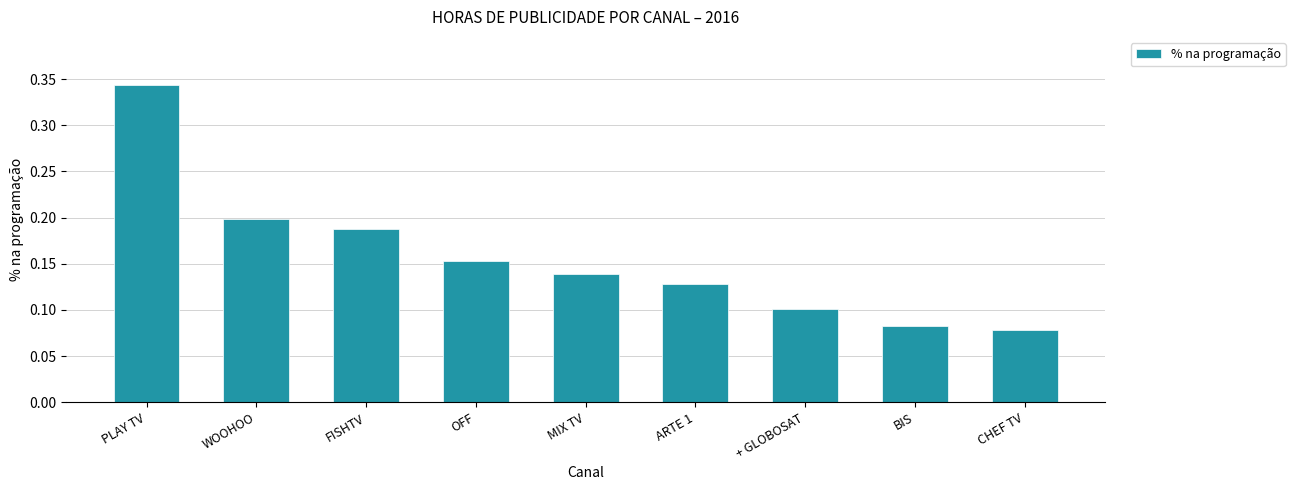

What position from the right is CHEF TV?

1